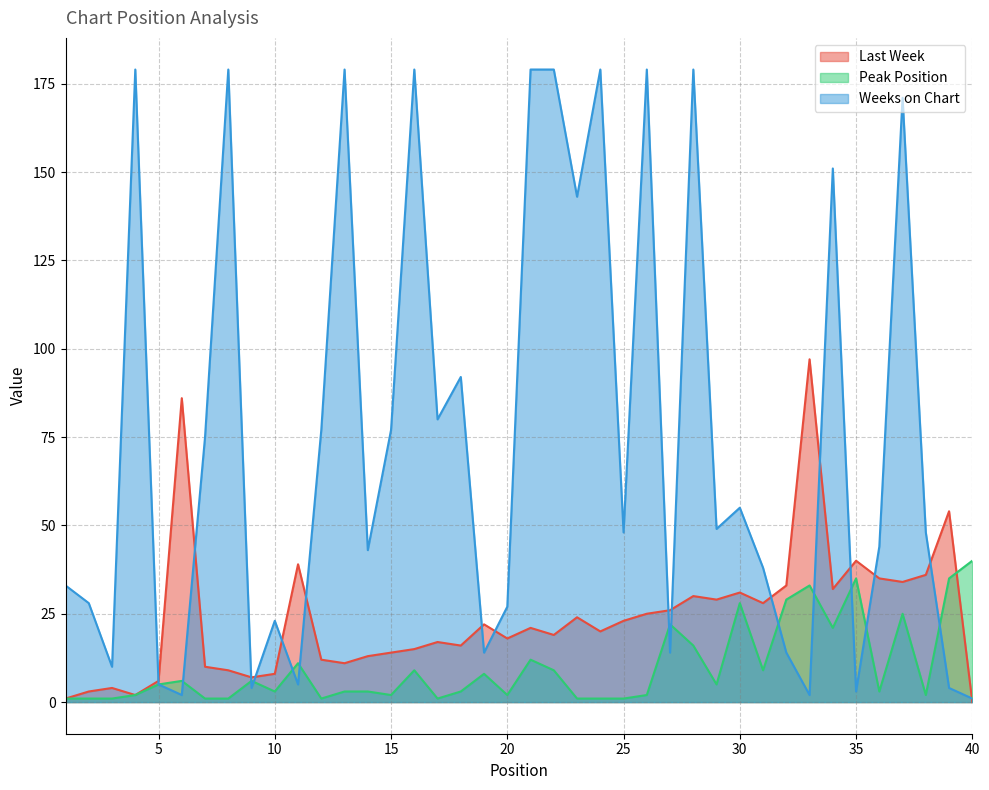

Which series ends up on top after the final intersection of Last Week and Peak Position?

Peak Position